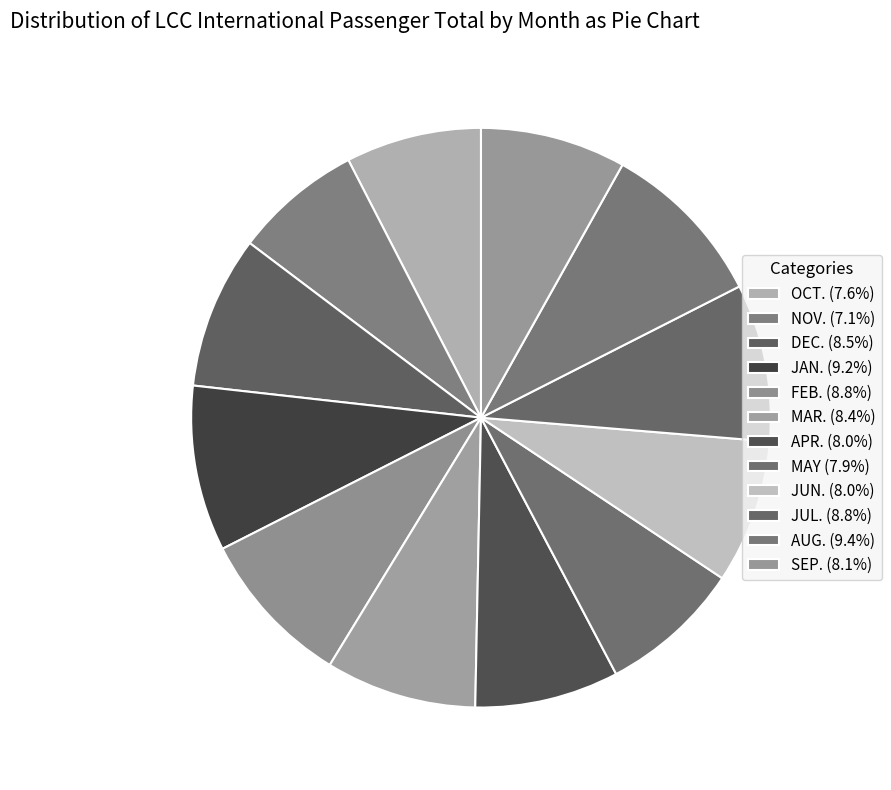

Count the number of slices in the pie.

12